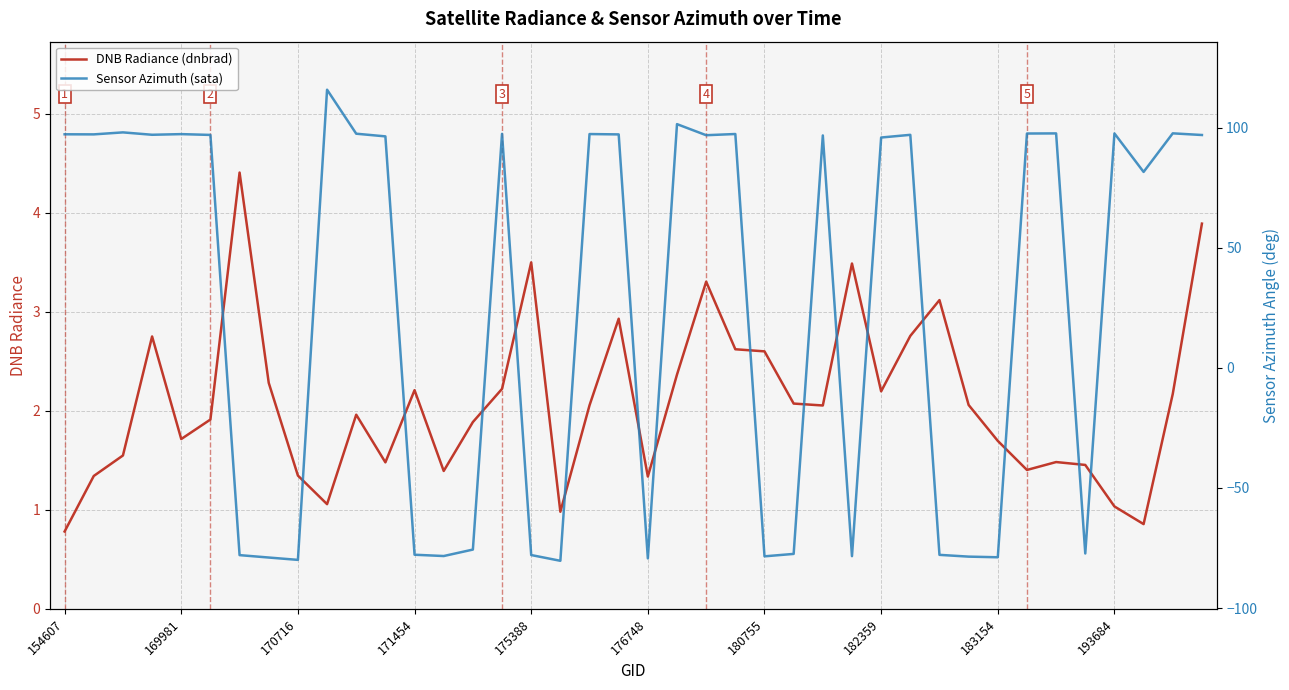

True or false: DNB Radiance (dnbrad) has a value of 2.9 at 19.

True